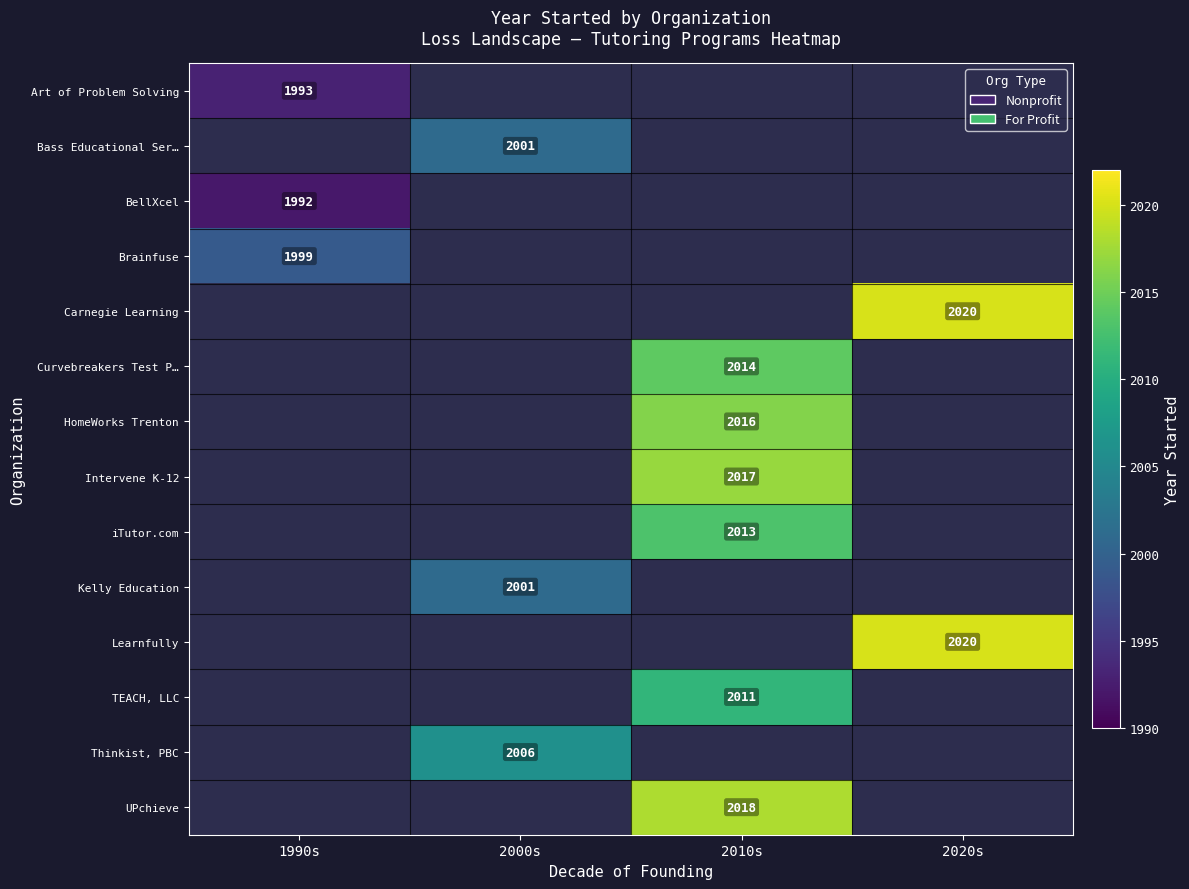

Is it true that Learnfully equals 2020 at 2020s?

True